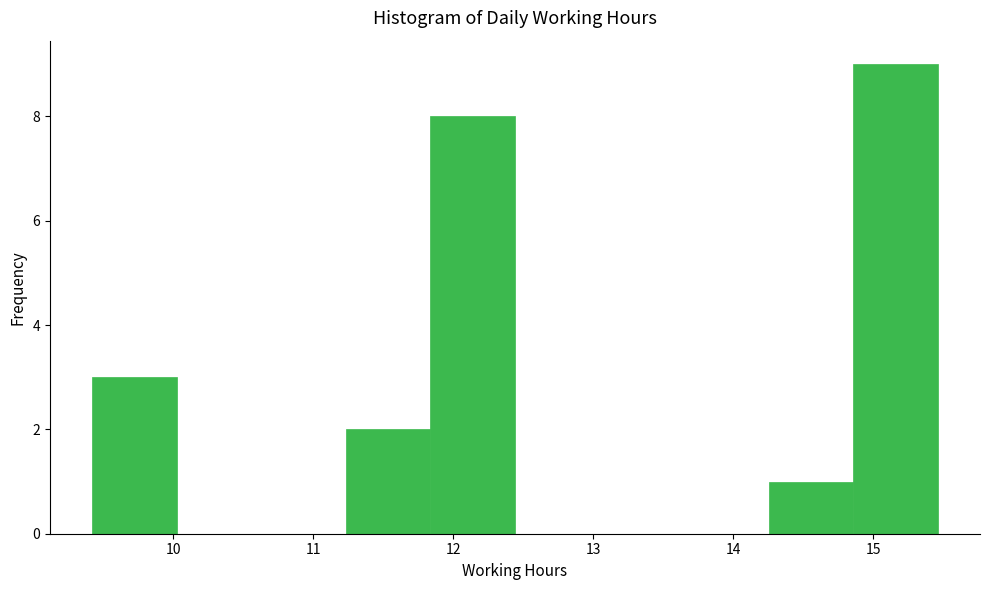

Over which range of the x-axis is the bar tallest?

14.9 to 15.5